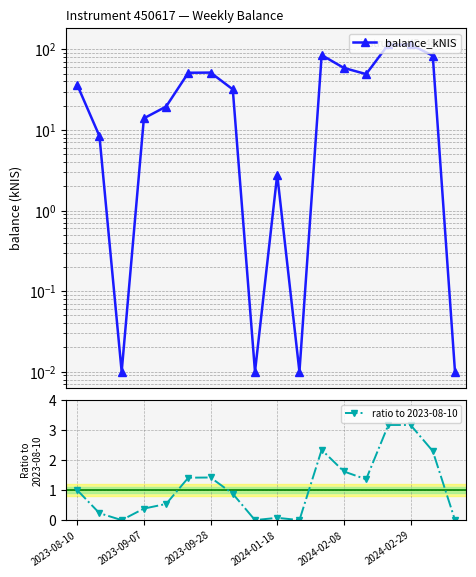

True or false: ratio to 2023-08-10 and balance_kNIS cross at least once.

False